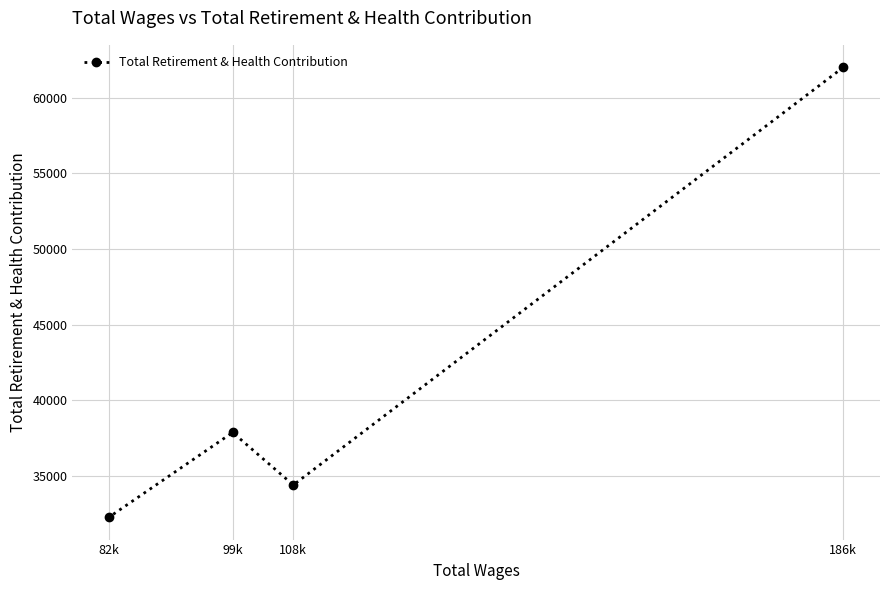

List the labels in order of value, largest first.

186k, 99k, 108k, 82k